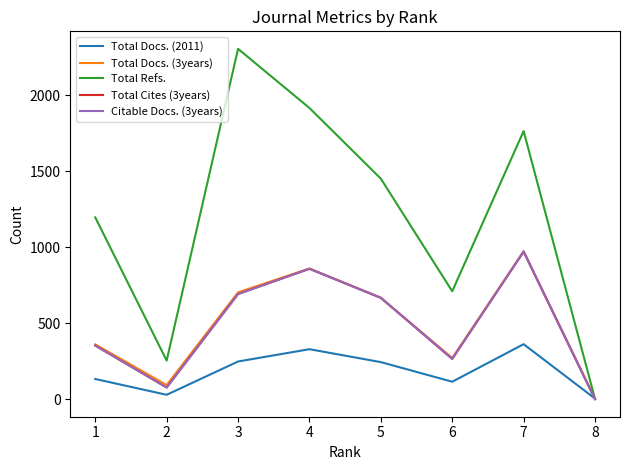

Does the chart display data point markers on the line(s)?

No